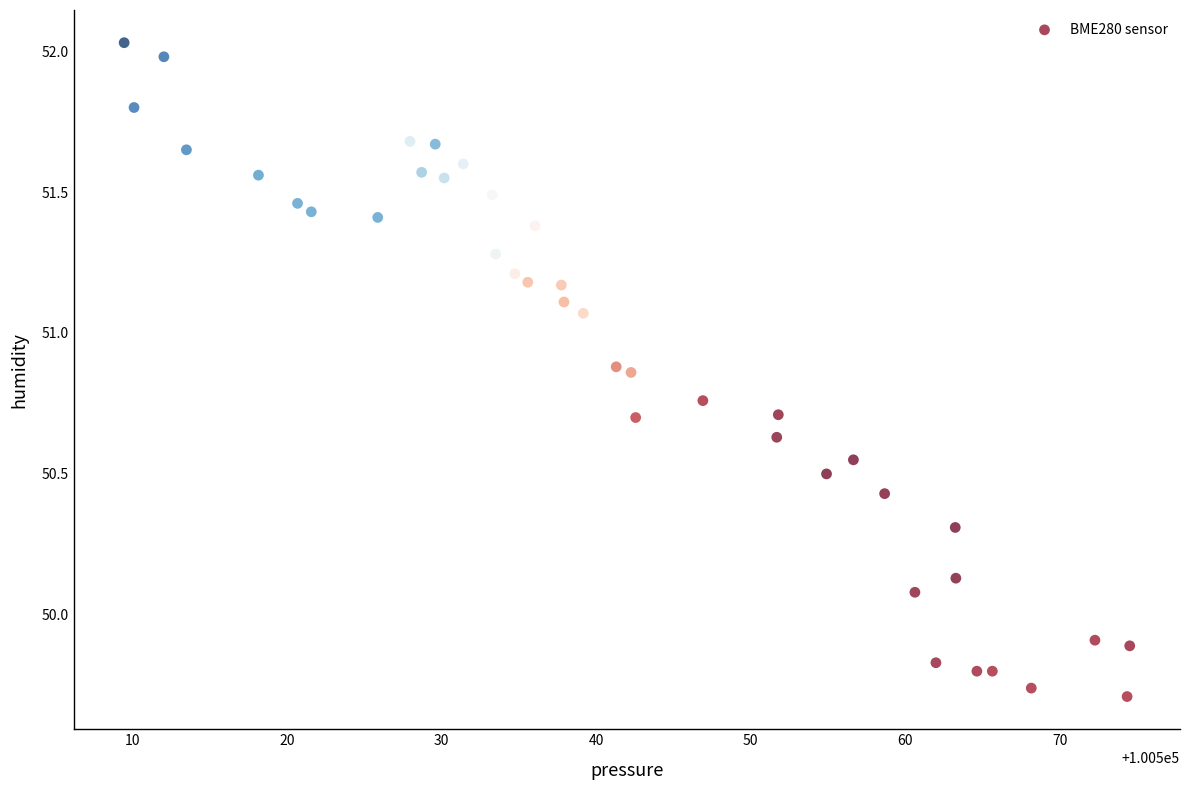

What is the range of Y values (max minus min)?

2.3